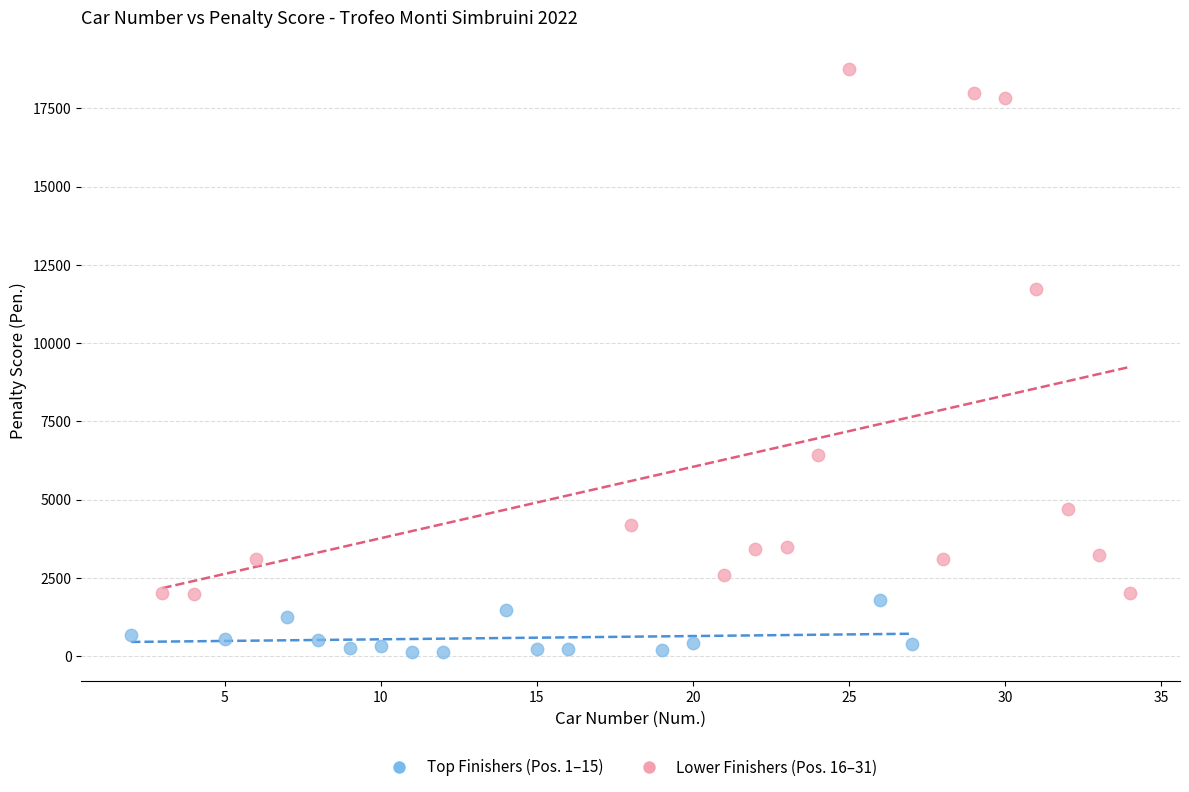

What are all the series names shown in the legend?

Top Finishers (Pos. 1–15), Lower Finishers (Pos. 16–31)